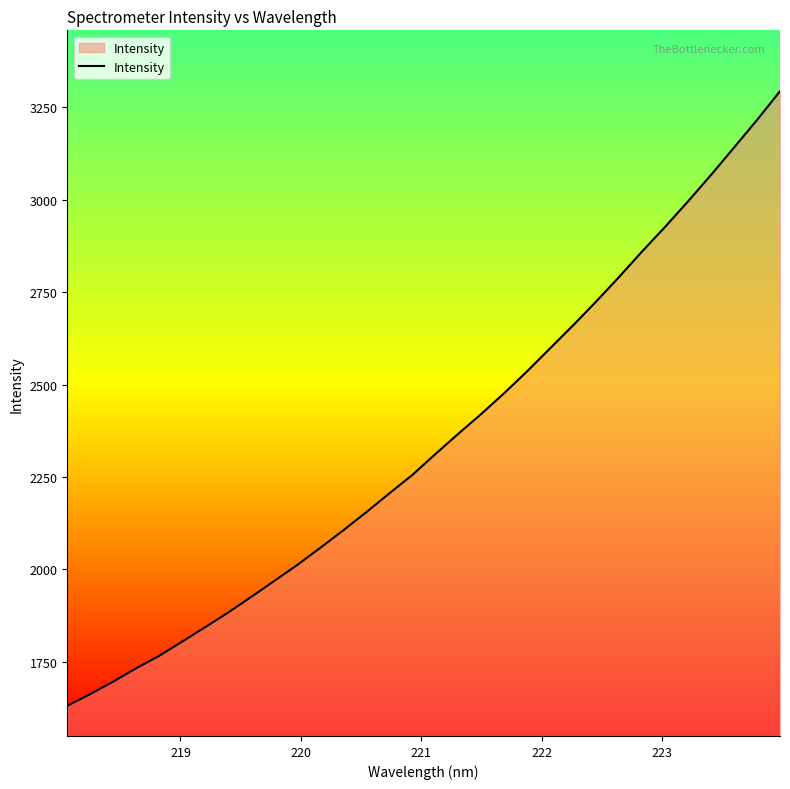

What is the minimum value shown in the chart?

1631.1